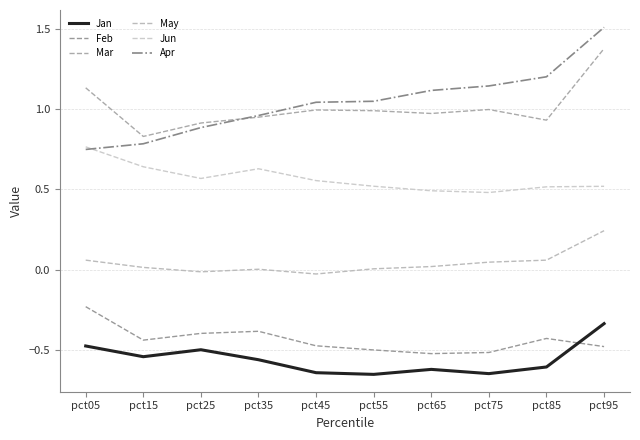

At which category does Mar reach its first local valley?

pct15